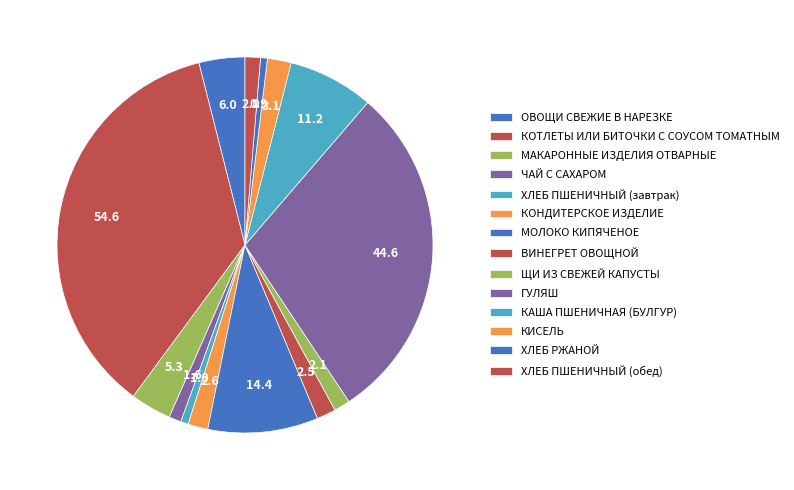

Which category has the smallest portion of the pie?

ХЛЕБ РЖАНОЙ